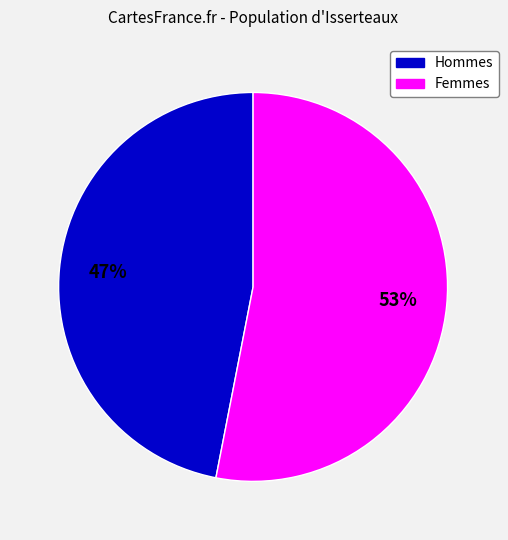

To the nearest percent, what is the difference between the largest and smallest slice percentages?

6%